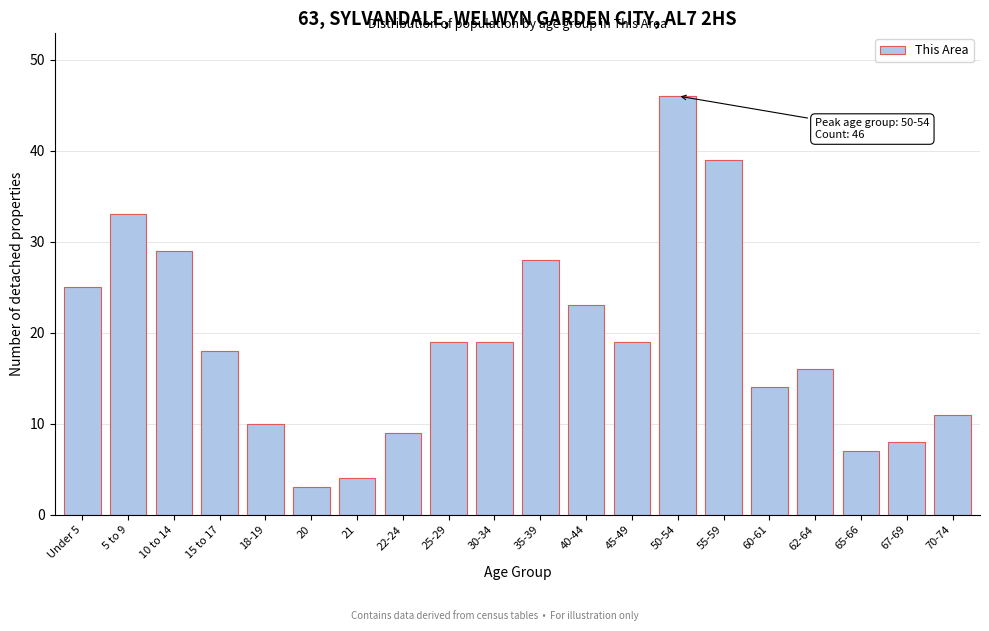

Reading left to right, extract all data points from this chart.

Under 5=25	5 to 9=33	10 to 14=29	15 to 17=18	18-19=10	20=3	21=4	22-24=9	25-29=19	30-34=19	35-39=28	40-44=23	45-49=19	50-54=46	55-59=39	60-61=14	62-64=16	65-66=7	67-69=8	70-74=11